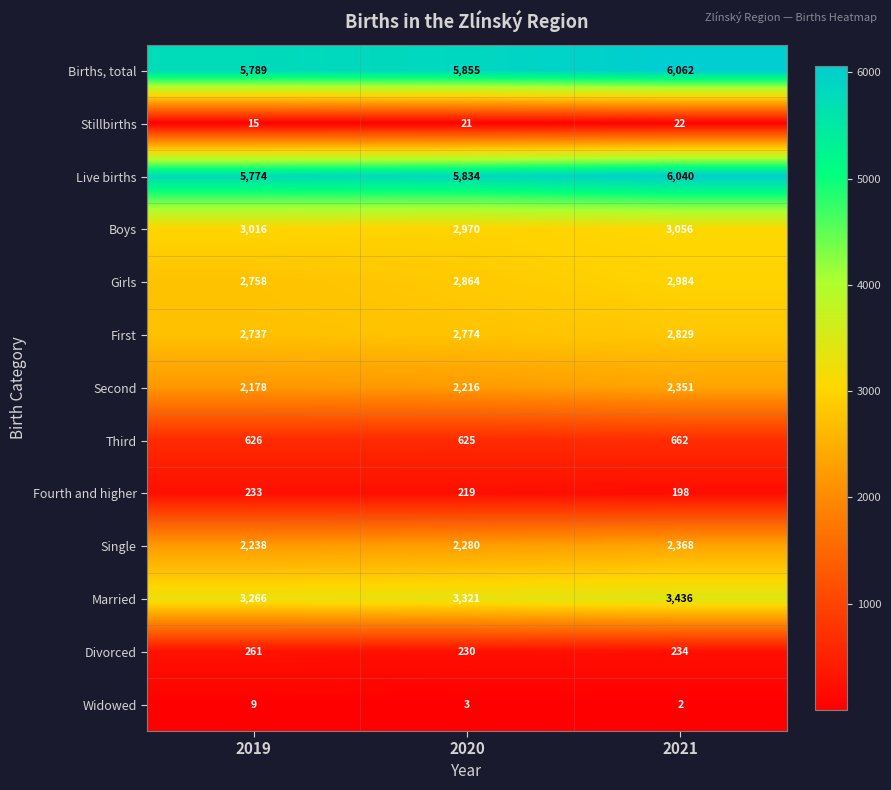

Which series changed the most between 2019 and 2021?

Births, total